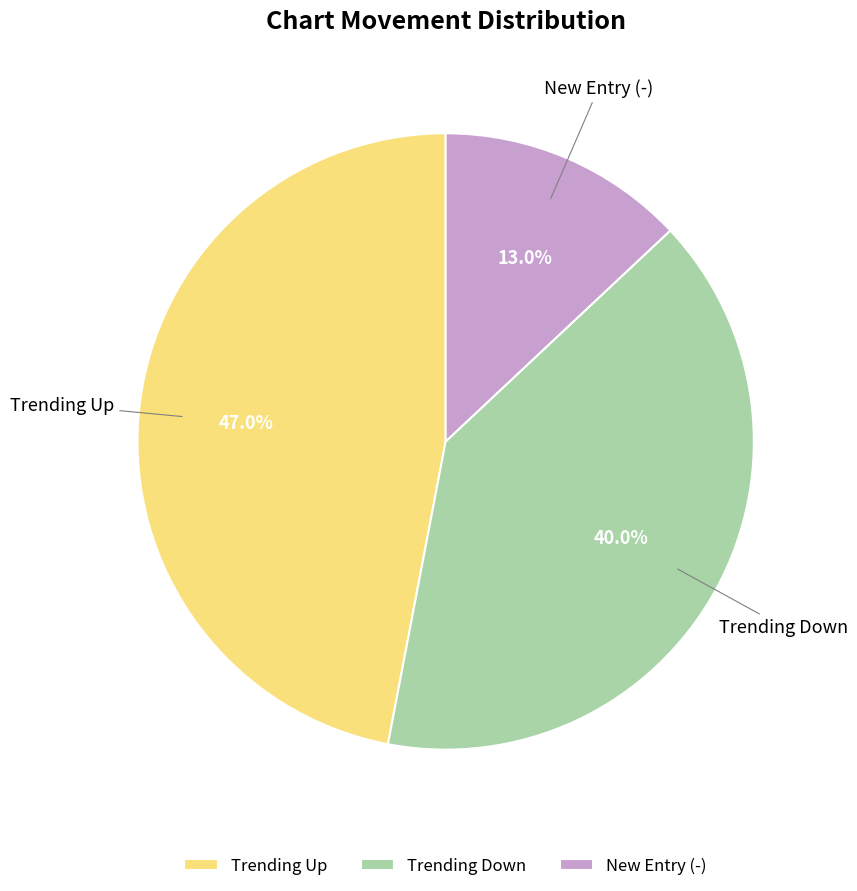

Do Trending Up and New Entry (-) together represent more than half of the pie?

Yes